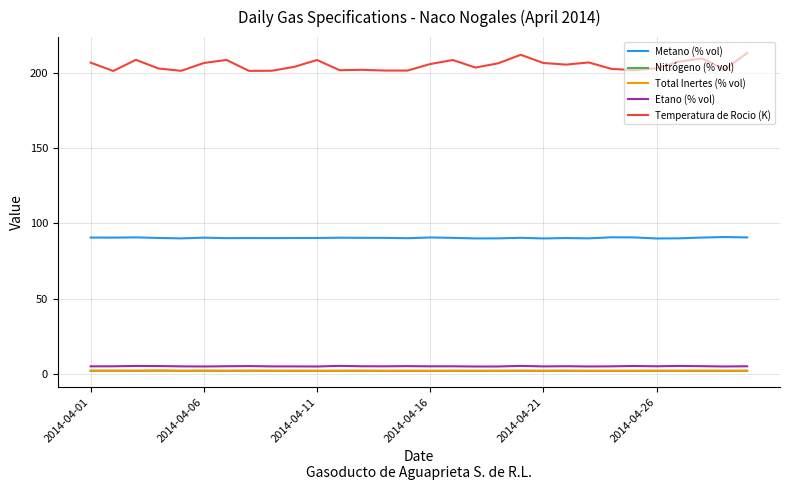

True or false: Nitrógeno (% vol) and Etano (% vol) cross at least once.

False